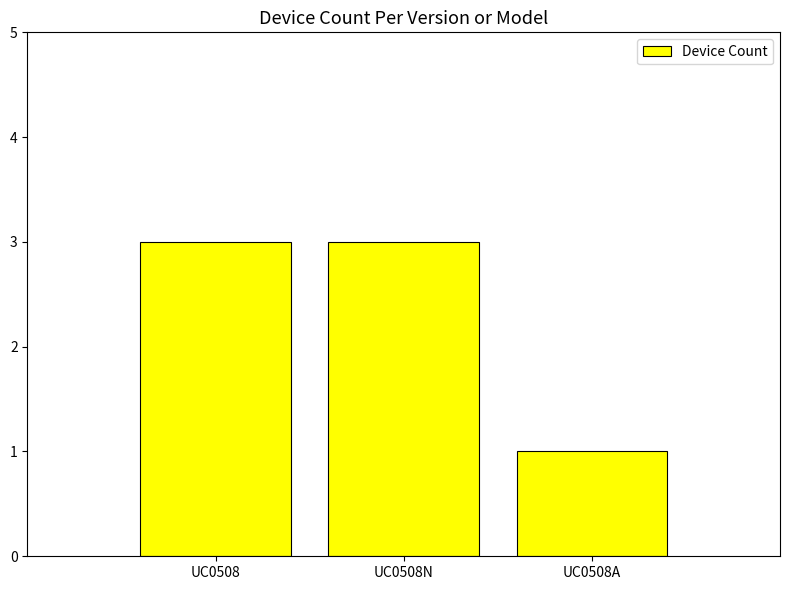

What is the label of the 2nd bar from the right?

UC0508N